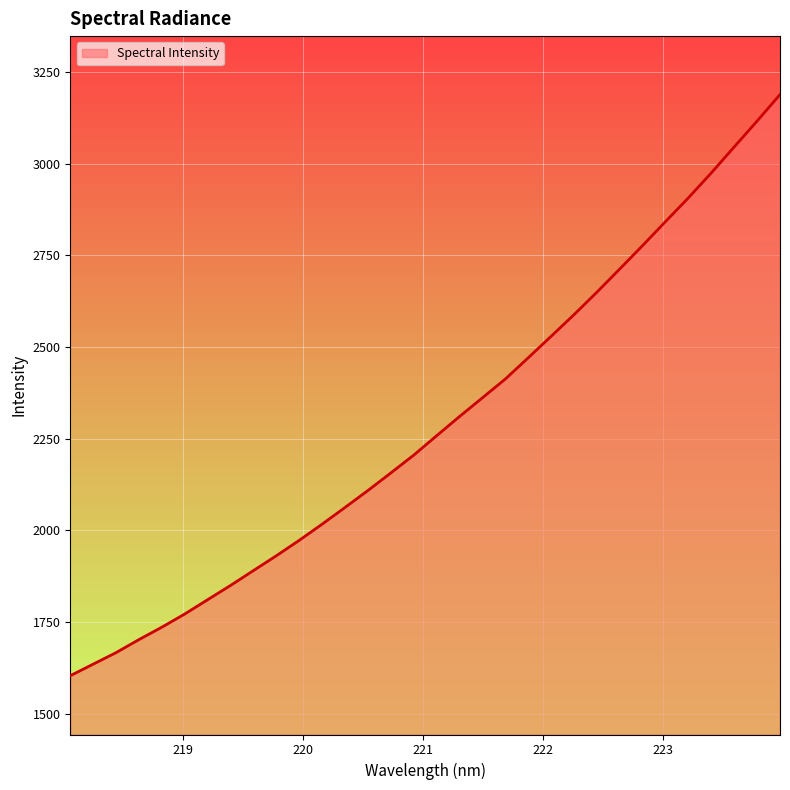

How many lines are shown in the chart?

1